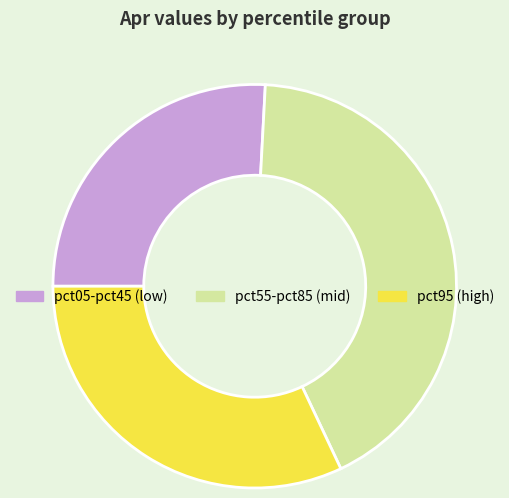

How many slices are in this pie chart?

3